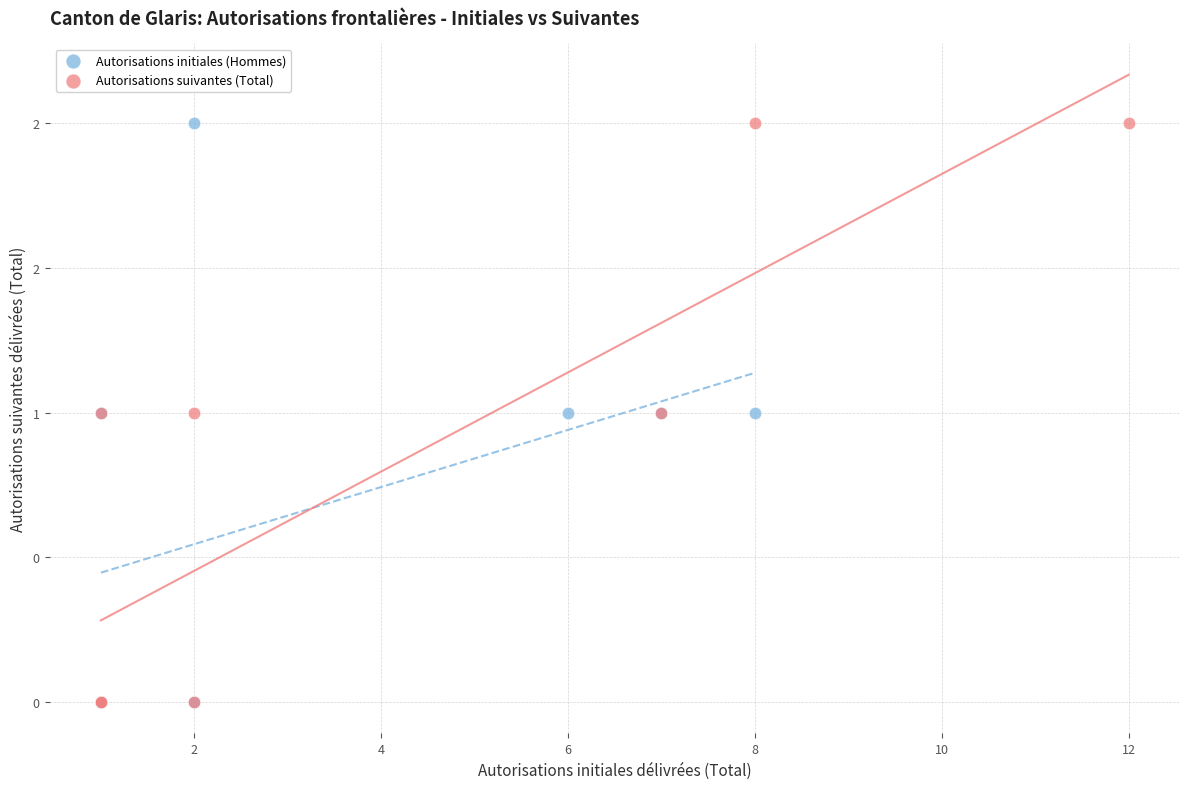

What are all the series names shown in the legend?

Autorisations initiales (Hommes), Autorisations suivantes (Total)